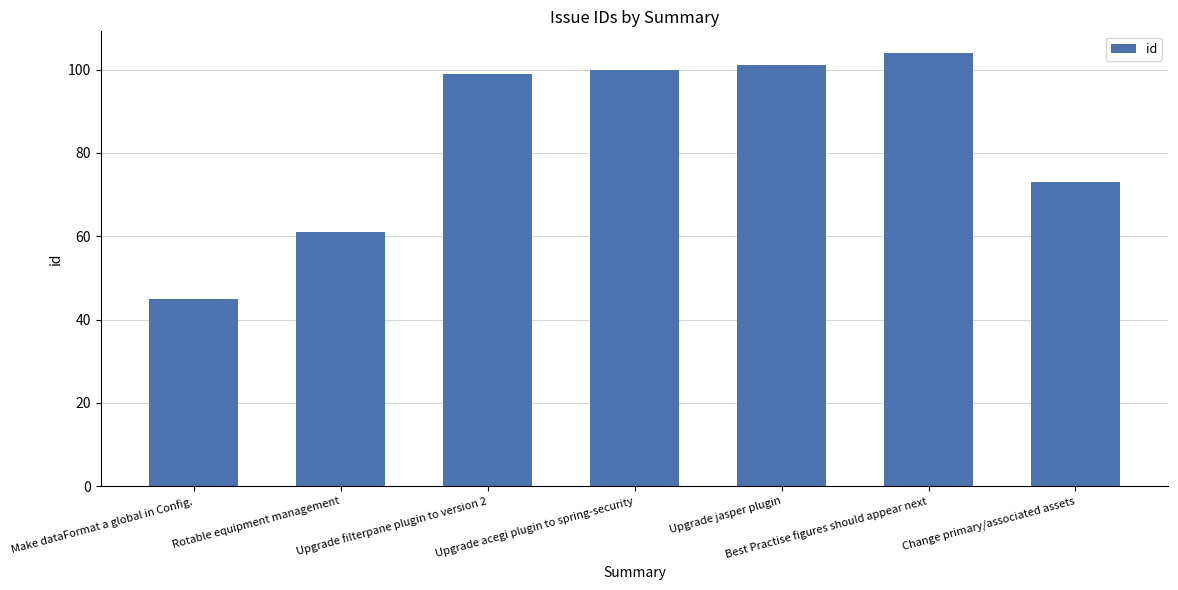

Reading left to right, list all the values displayed in this chart.

Make dataFormat a global in Config.=45	Rotable equipment management=61	Upgrade filterpane plugin to version 2=99	Upgrade acegi plugin to spring-security=100	Upgrade jasper plugin=101	Best Practise figures should appear next=104	Change primary/associated assets=73